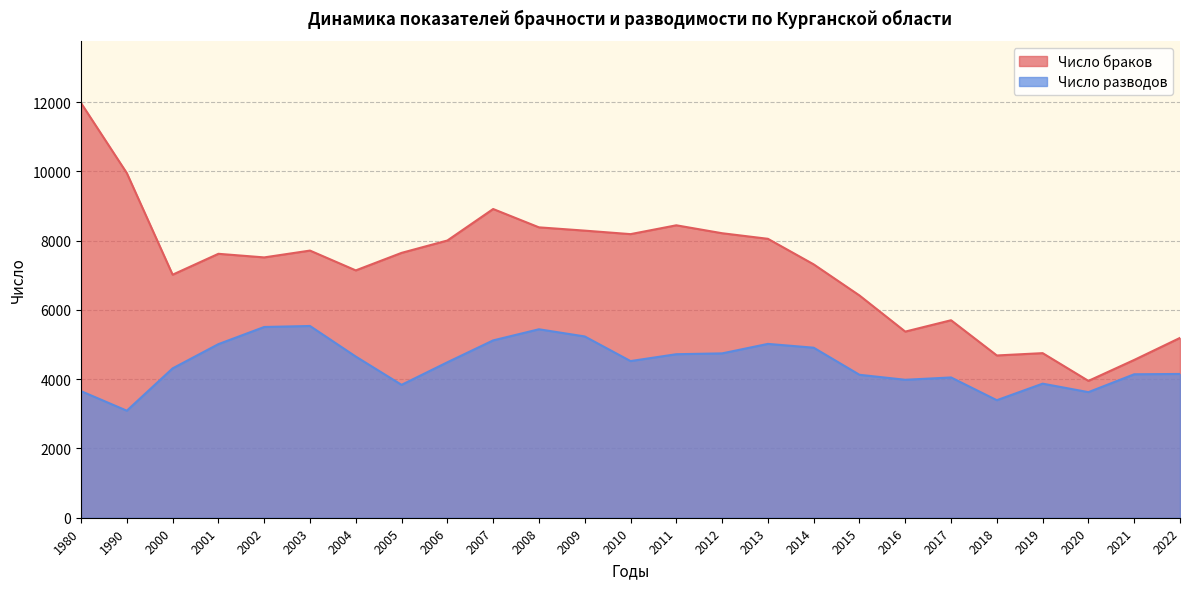

Where is the first local maximum for Число браков?

2001